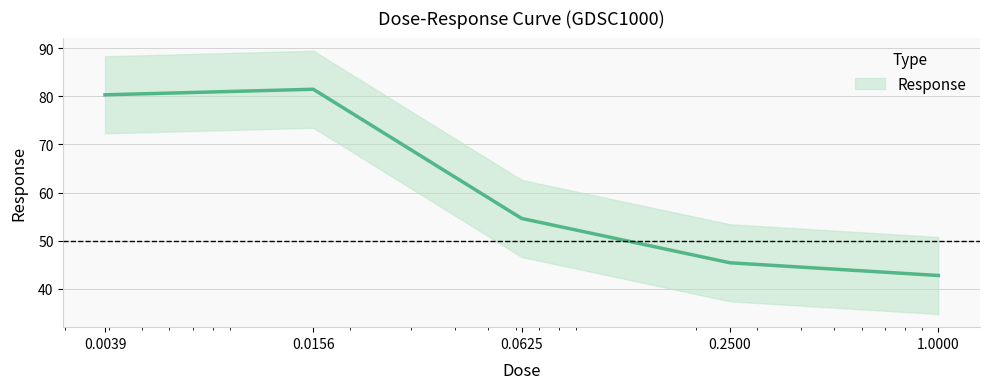

List the labels in order of value, smallest first.

1.0000, 0.2500, 0.0625, 0.0039, 0.0156